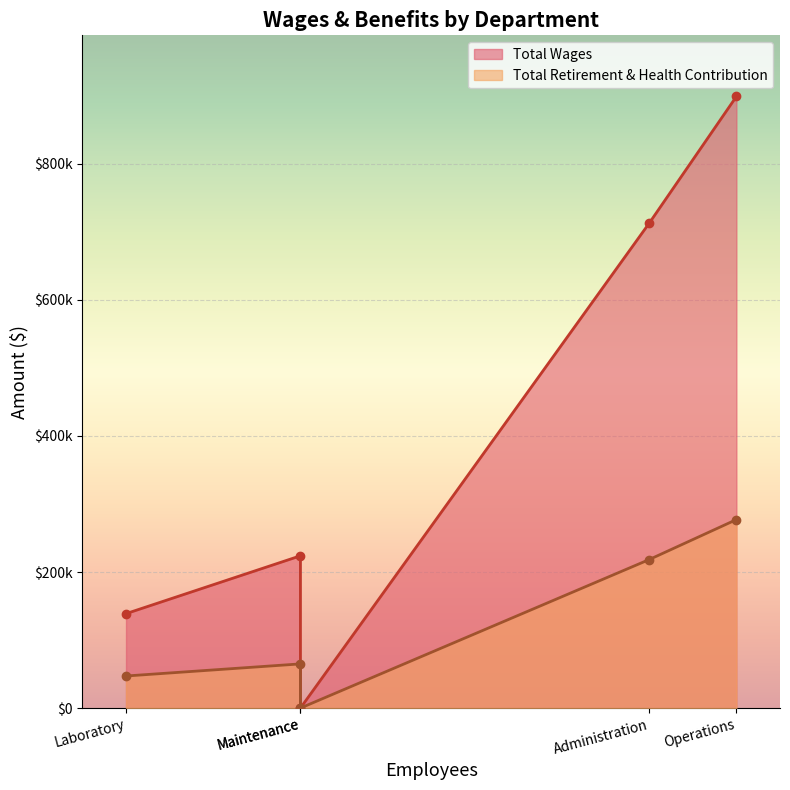

True or false: Total Wages and Total Retirement & Health Contribution cross at least once.

False